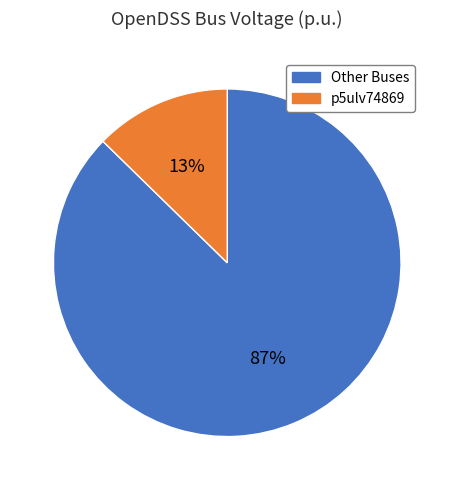

Does any single category account for the majority?

Yes